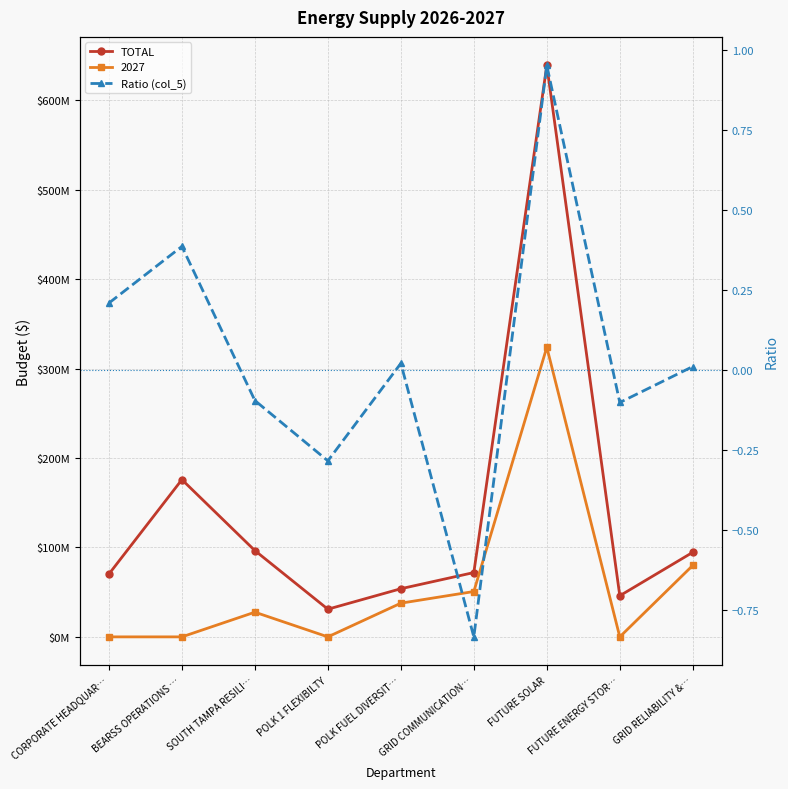

The value of Ratio (col_5) at BEARSS OPERATIONS … is 0.1. True or false?

False